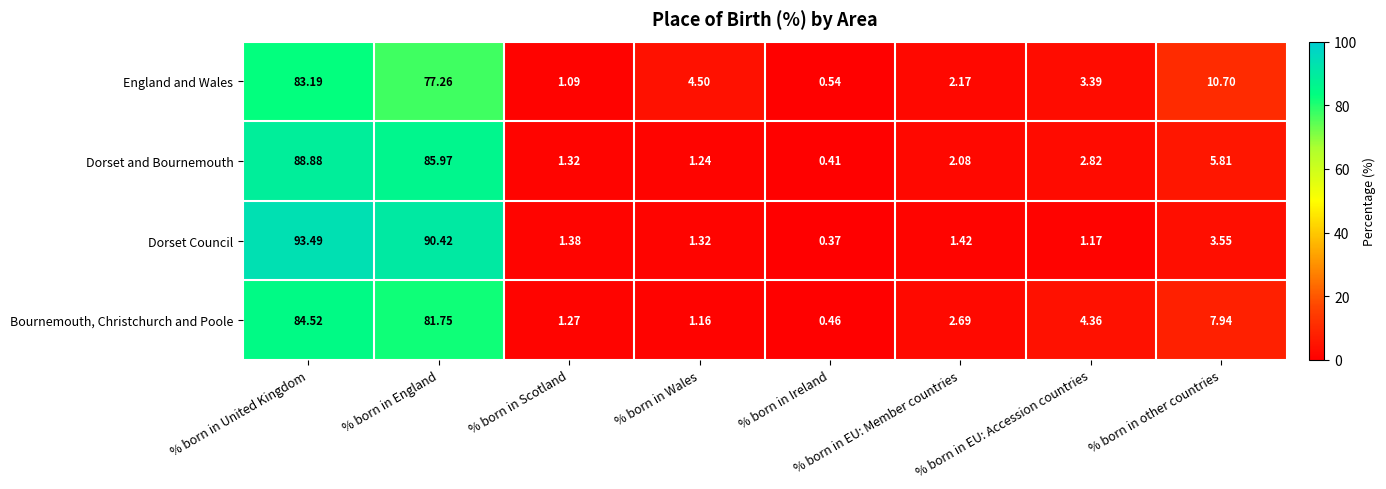

Count the number of data series in this chart.

4